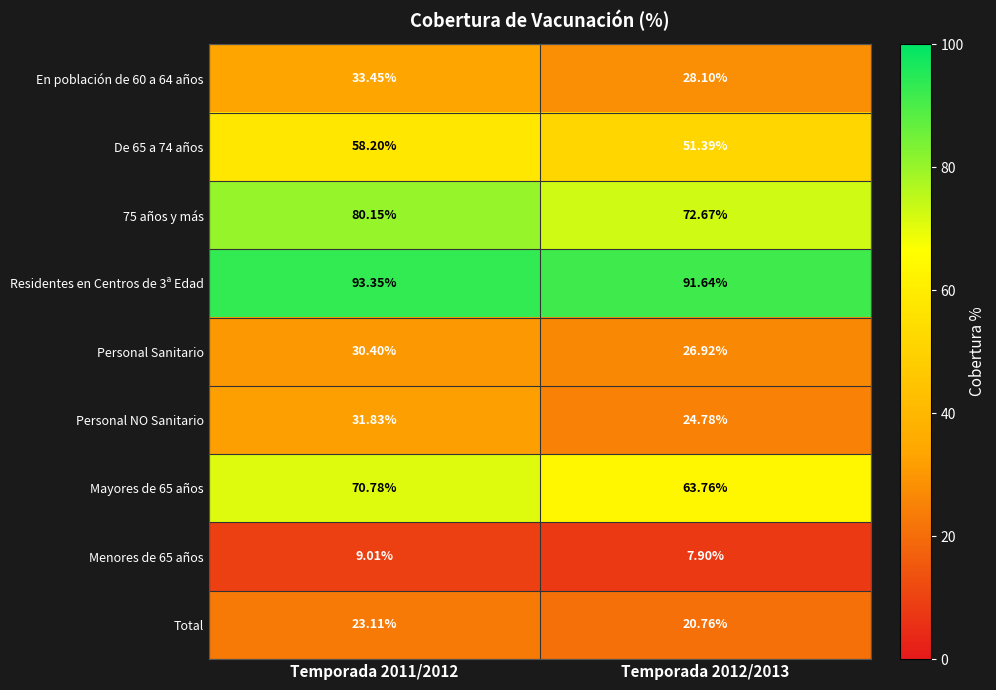

Is the value of Personal NO Sanitario at Temporada 2012/2013 greater than the value of Personal Sanitario at Temporada 2011/2012?

No